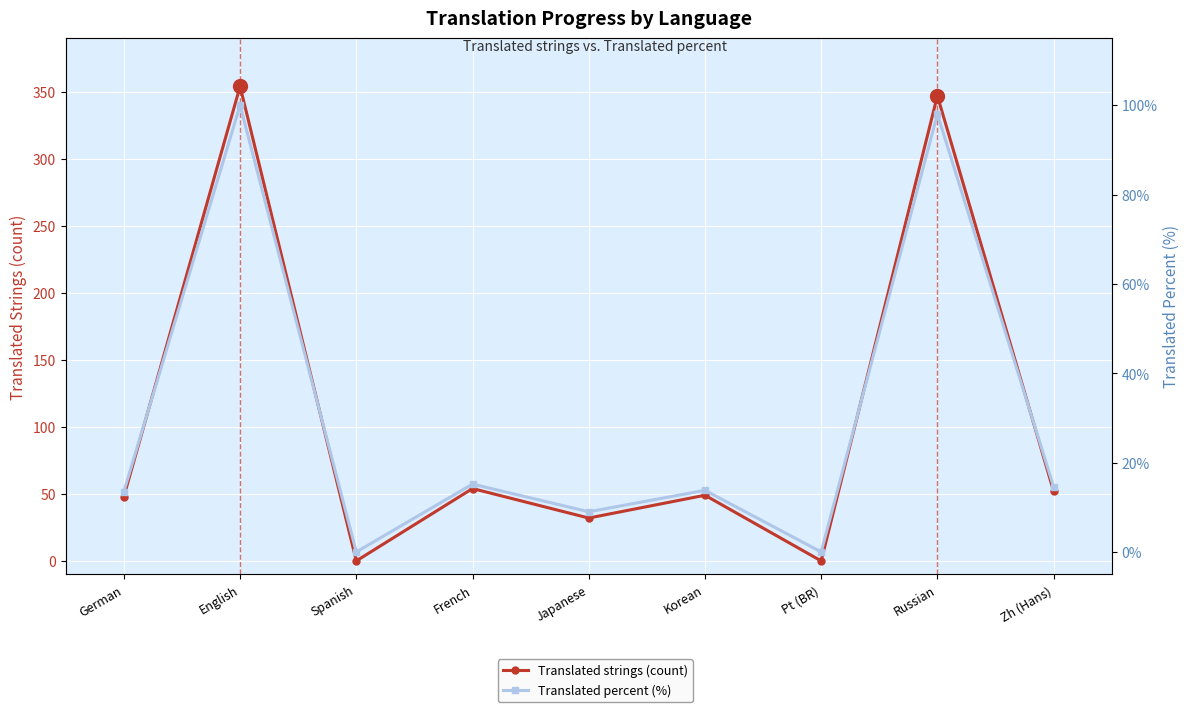

What is the label of the 7th point from the left?

Pt (BR)